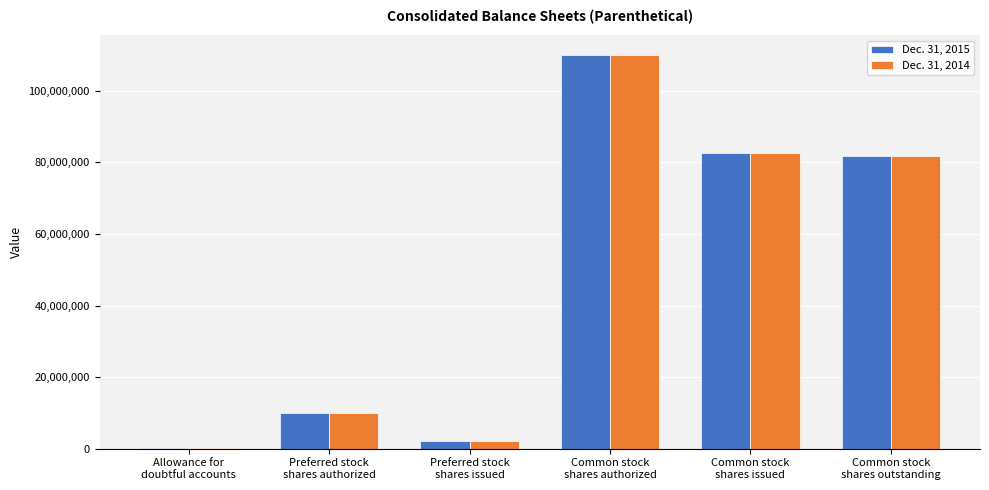

What is the maximum value shown in the chart?

110000000